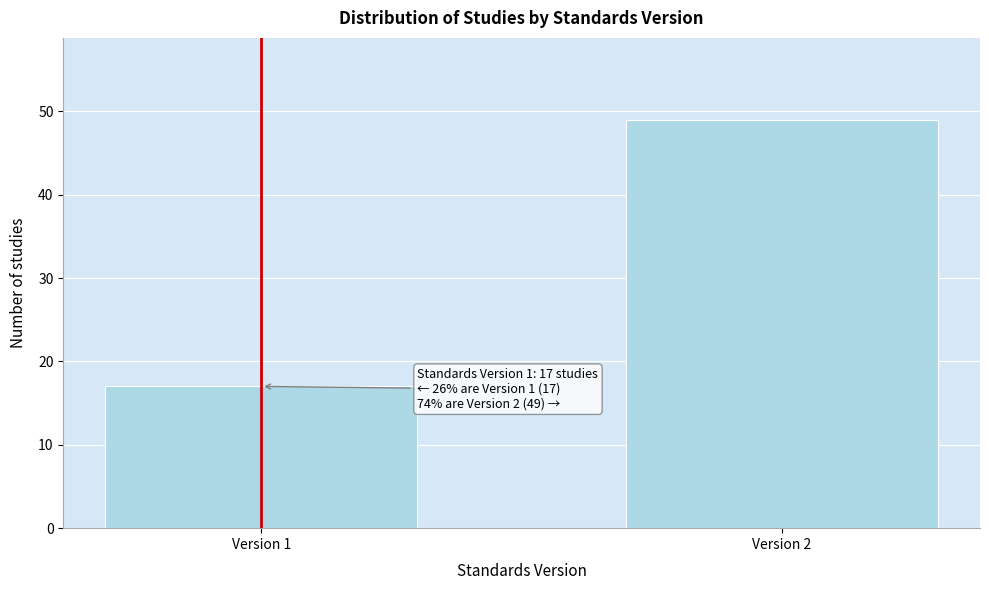

Reading left to right, transcribe all the data shown in this chart.

17	49